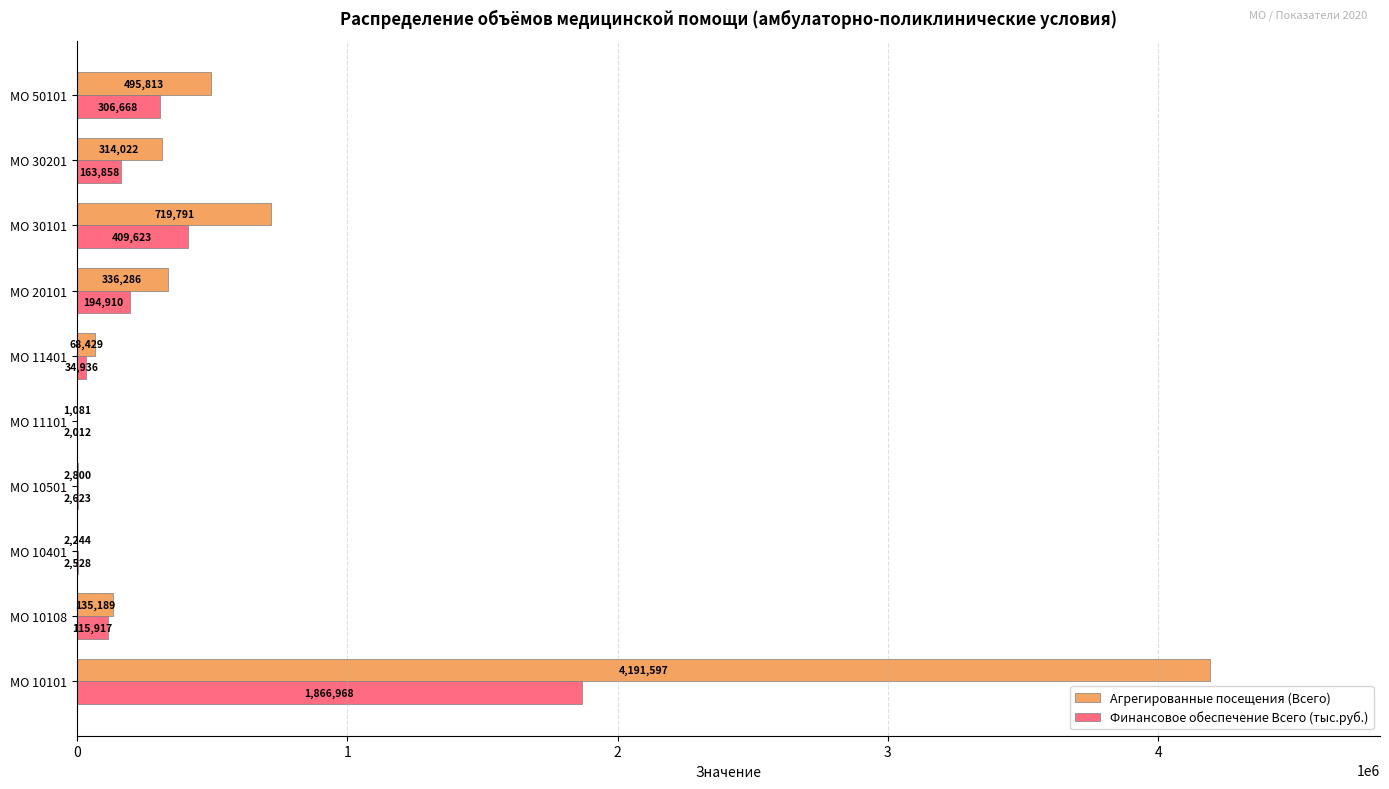

Which series has the largest total across all categories?

Агрегированные посещения (Всего)